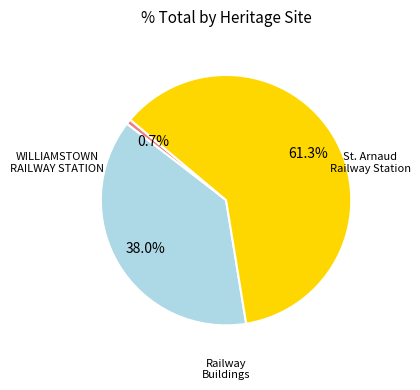

How many slices are in this pie chart?

3